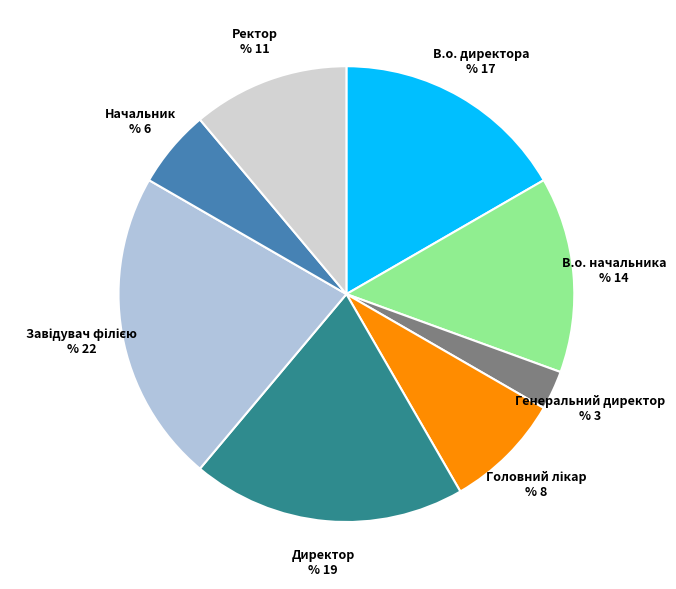

Between Генеральний директор and Директор, which is larger?

Директор